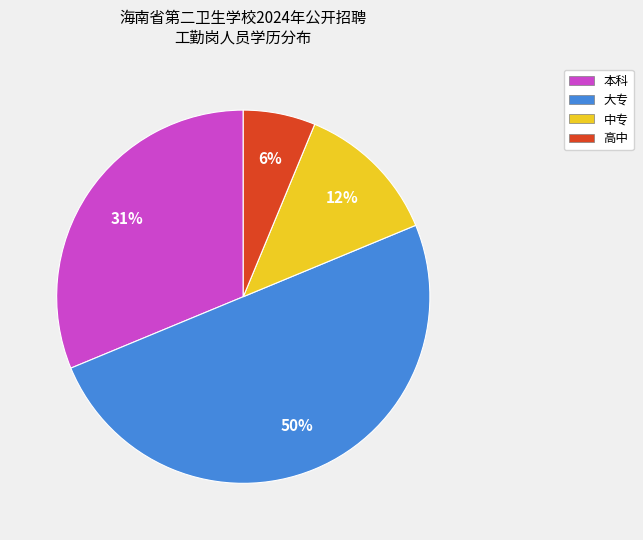

Which category has the smallest portion of the pie?

高中